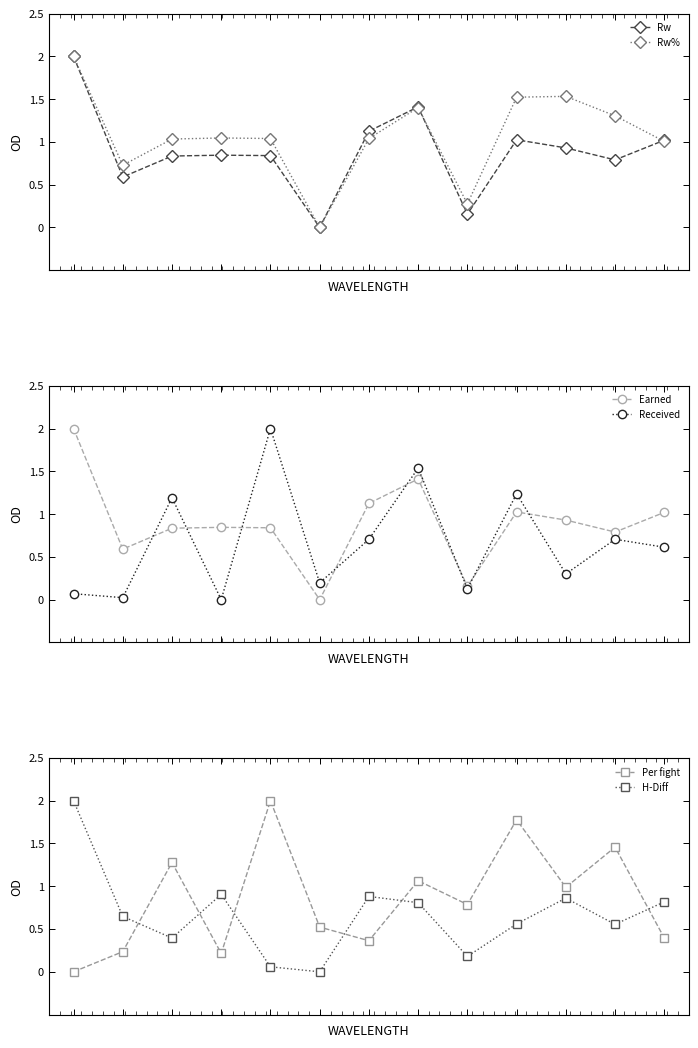

What is the sum of all Earned values?

11.6